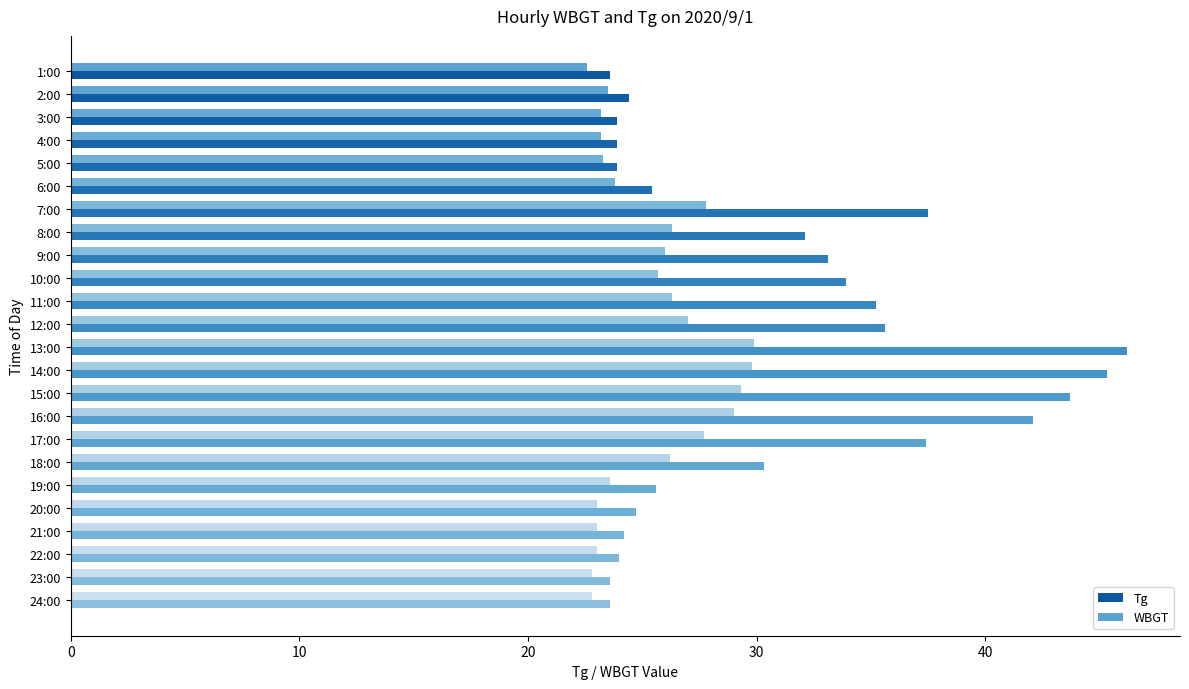

Reading left to right, what are all the values shown in this chart?

Tg: 23.6	24.4	23.9	23.9	23.9	25.4	37.5	32.1	33.1	33.9	35.2	35.6	46.2	45.3	43.7	42.1	37.4	30.3	25.6	24.7	24.2	24.0	23.6	23.6
WBGT: 22.6	23.5	23.2	23.2	23.3	23.8	27.8	26.3	26.0	25.7	26.3	27.0	29.9	29.8	29.3	29.0	27.7	26.2	23.6	23.0	23.0	23.0	22.8	22.8